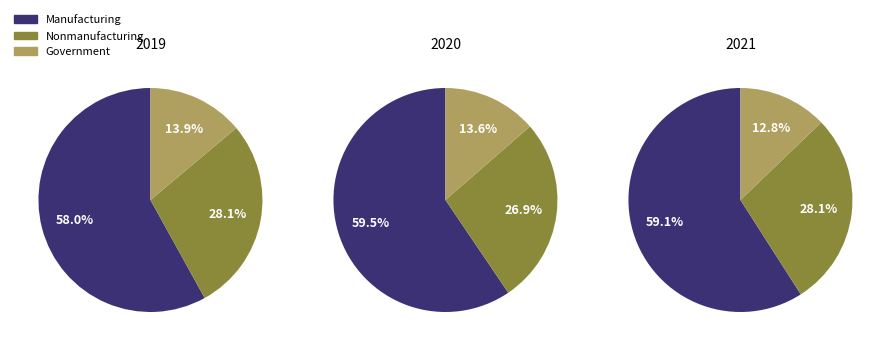

Is it true that 2 is 50% of the pie?

False